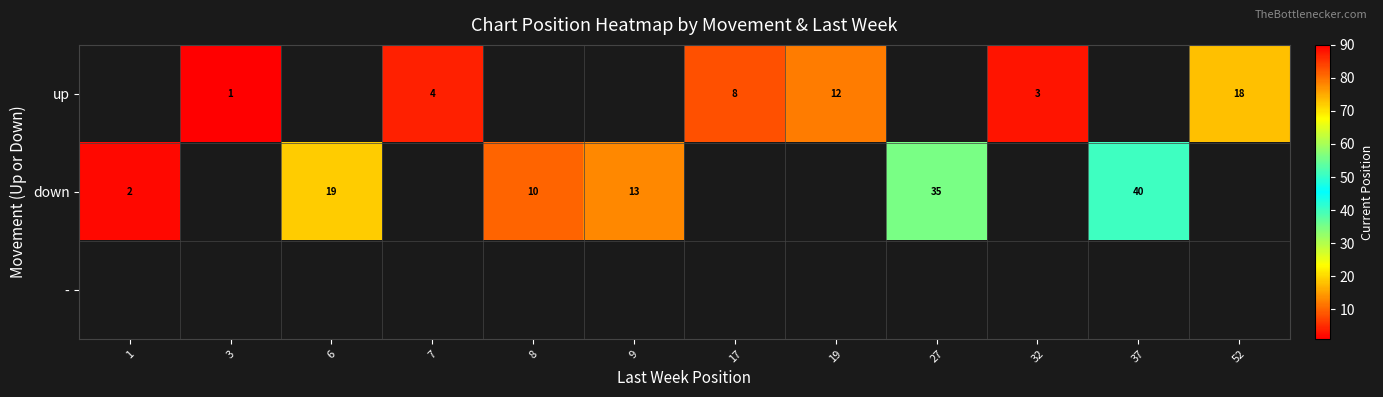

Is the value of - at 9 greater than the value of up at 6?

No